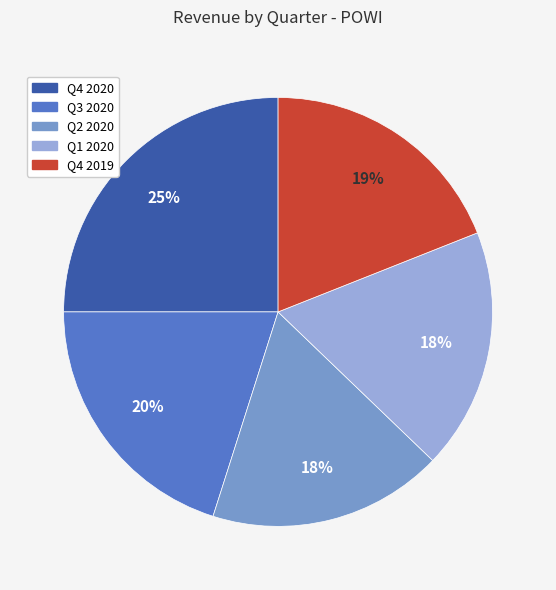

Is it true that Q4 2020 is 11% of the pie?

False